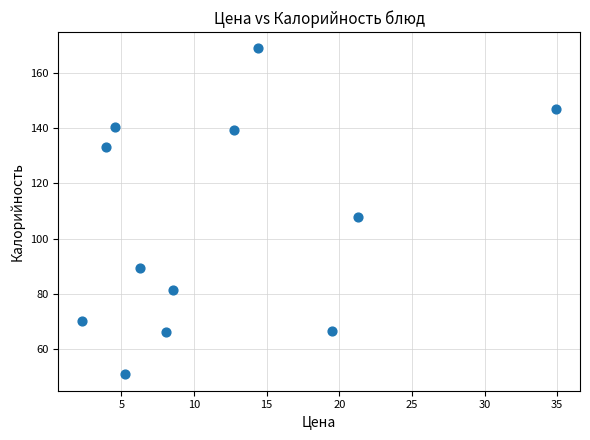

What is the range of X values (max minus min)?

32.6